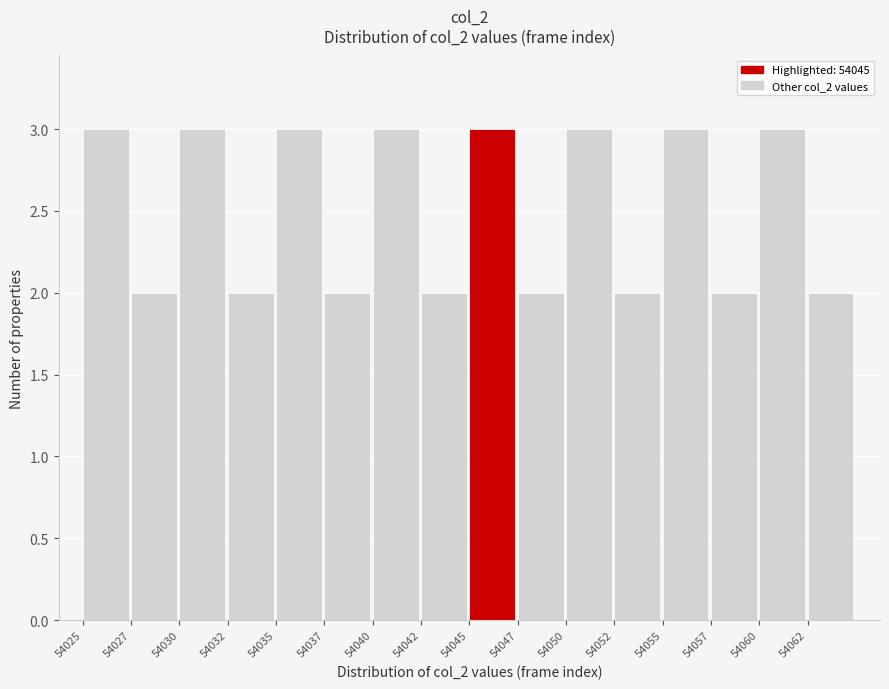

Reading left to right, what are all the values shown in this chart?

3	2	3	2	3	2	3	2	3	2	3	2	3	2	3	2